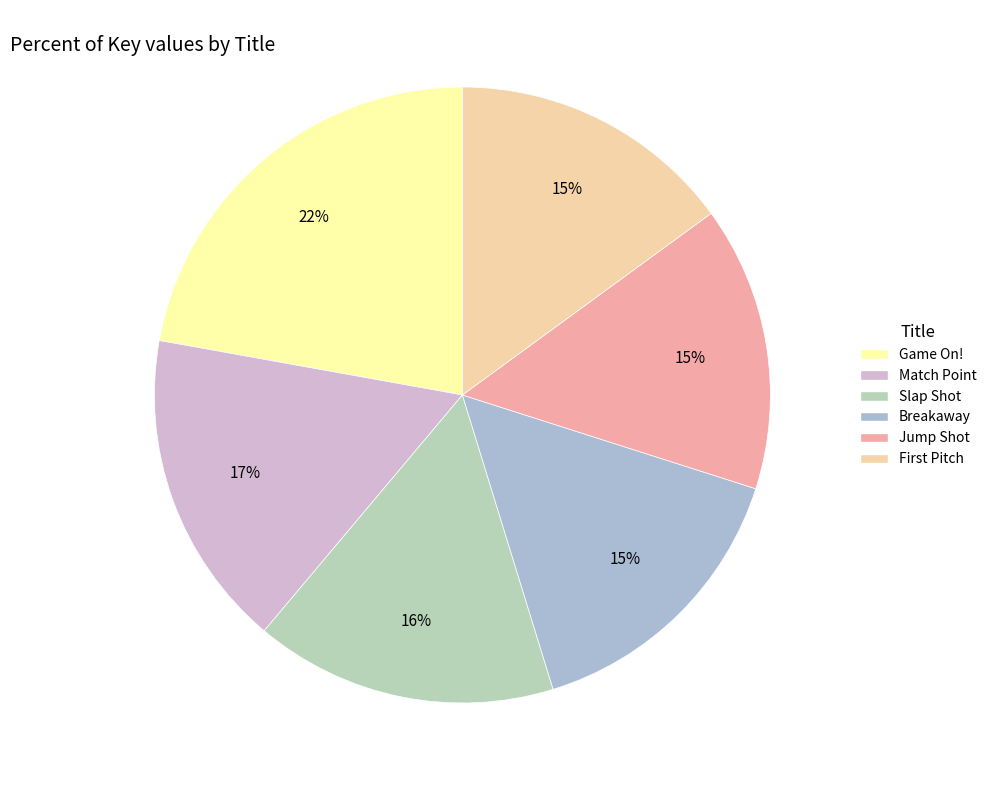

Which slice is the smallest?

First Pitch